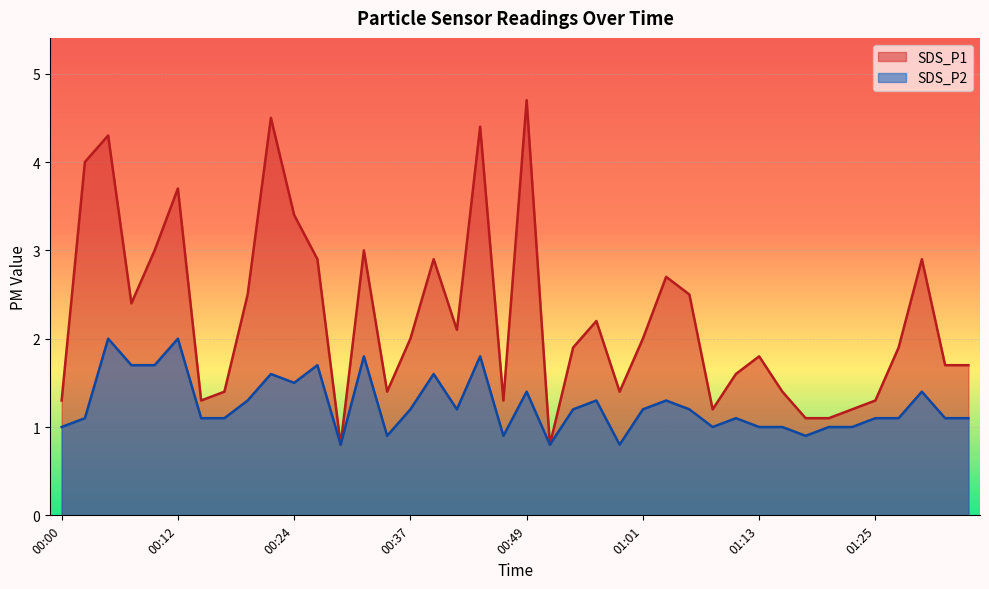

In SDS_P1, how many points are higher than both neighbors (excluding endpoints)?

11